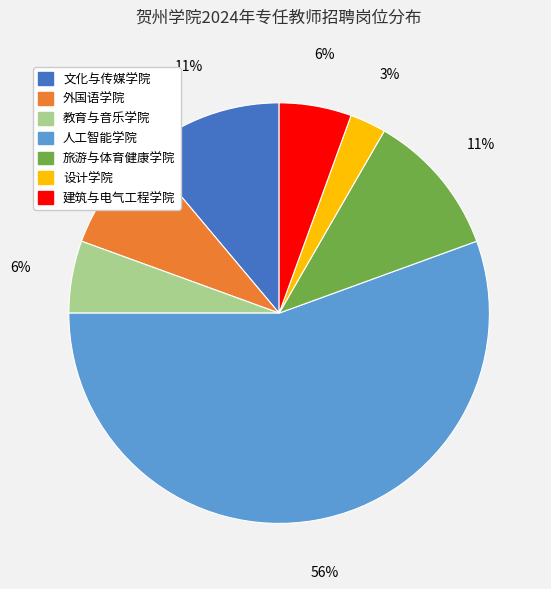

What is the ratio of the value at 旅游与体育健康学院 to the value at 文化与传媒学院?

1.0